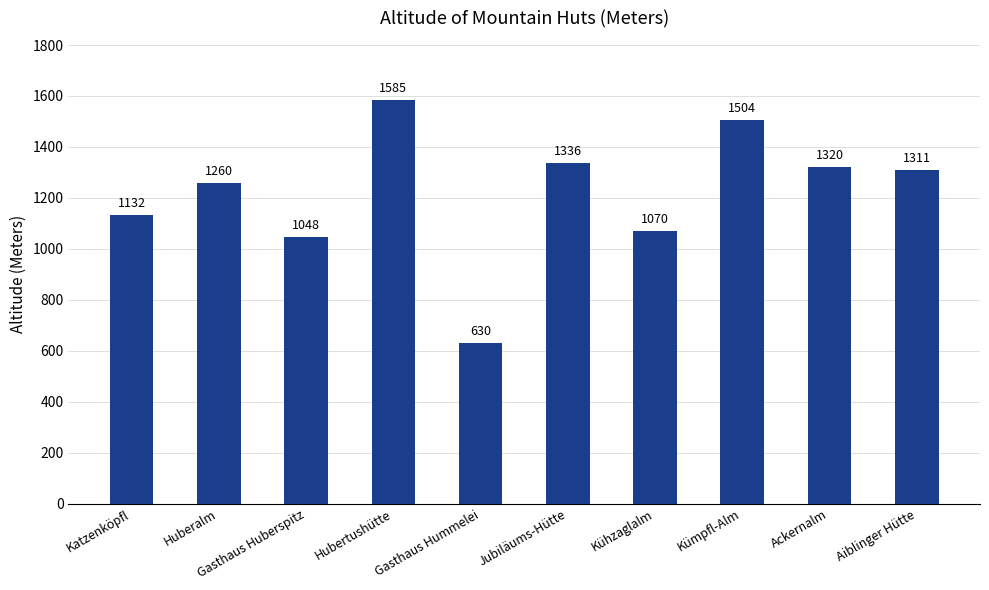

What position from the left is Aiblinger Hütte?

10